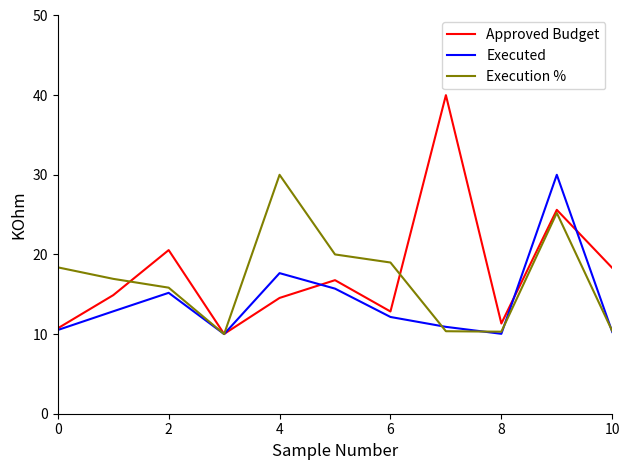

What is the smallest value displayed?

10.0